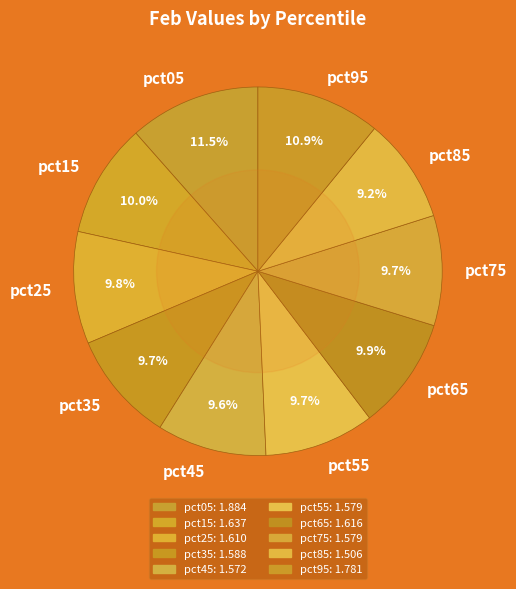

What percentage is the pct55 slice, to the nearest percent?

10%